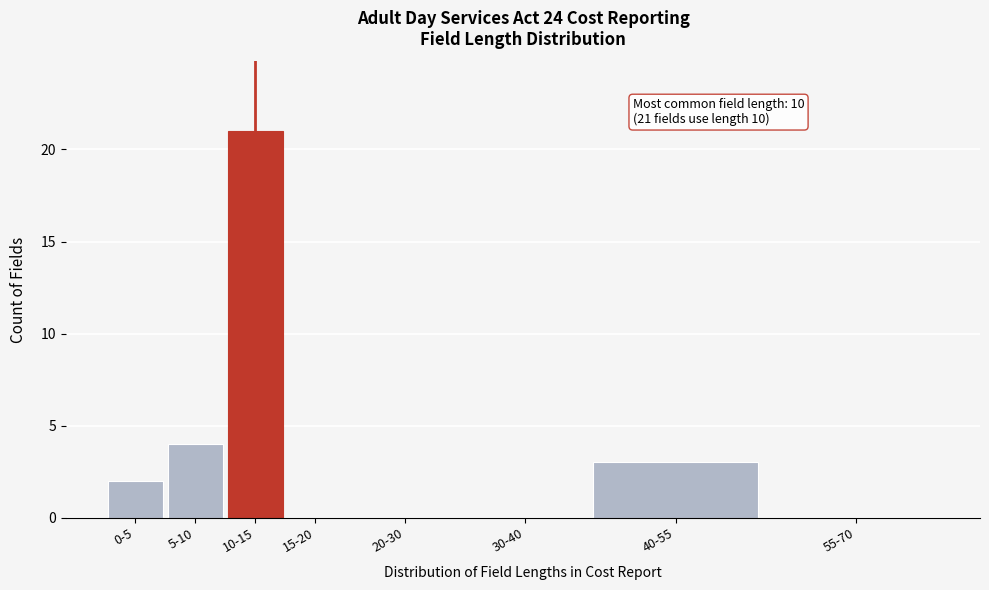

Reading left to right, transcribe all the data shown in this chart.

0-5=2	5-10=4	10-15=21	15-20=0	20-30=0	30-40=0	40-55=3	55-70=0